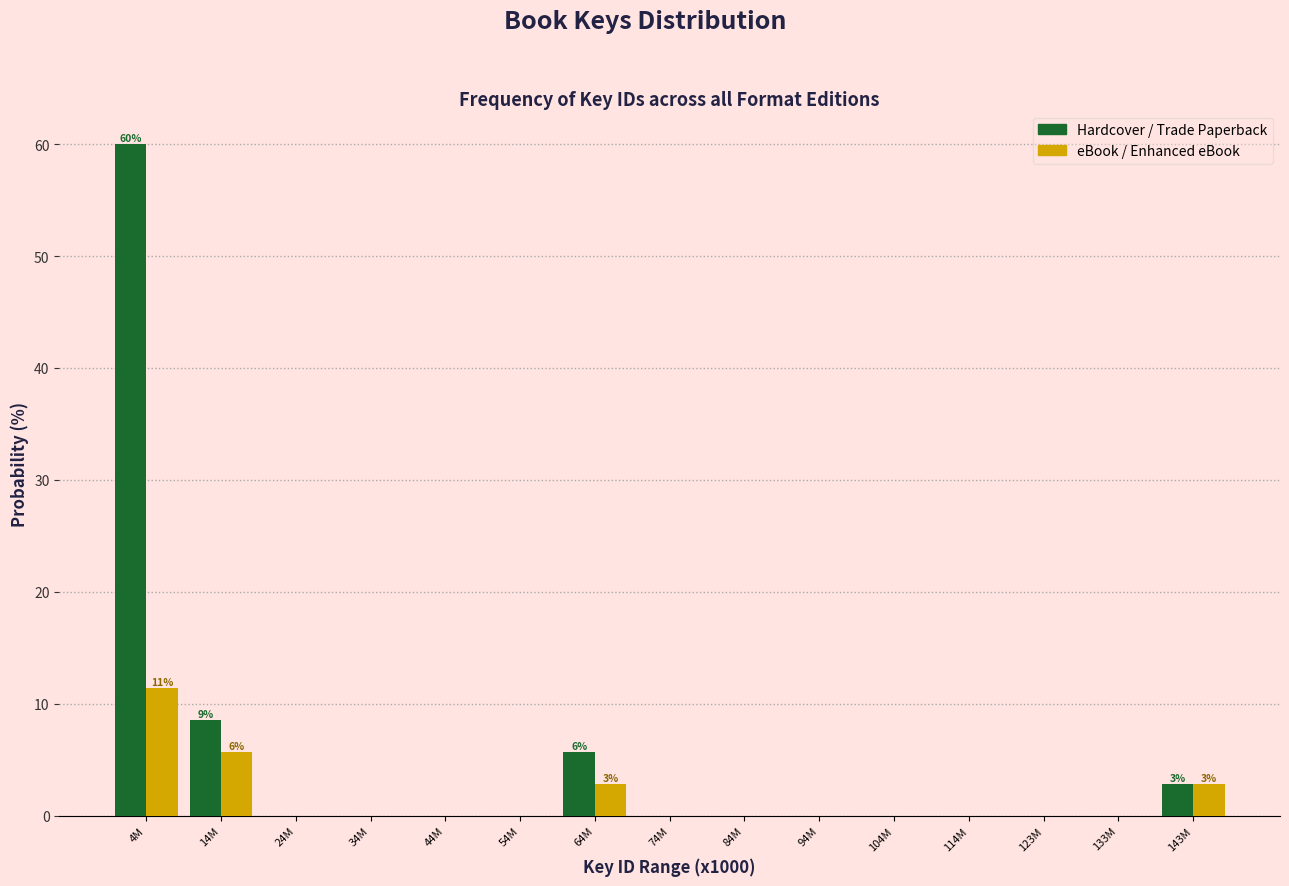

Reading left to right, list all the values displayed in this chart.

Hardcover / Trade Paperback: 4M=60.0	14M=8.6	24M=0.0	34M=0.0	44M=0.0	54M=0.0	64M=5.7	74M=0.0	84M=0.0	94M=0.0	104M=0.0	114M=0.0	123M=0.0	133M=0.0	143M=2.9
eBook / Enhanced eBook: 4M=11.4	14M=5.7	24M=0.0	34M=0.0	44M=0.0	54M=0.0	64M=2.9	74M=0.0	84M=0.0	94M=0.0	104M=0.0	114M=0.0	123M=0.0	133M=0.0	143M=2.9